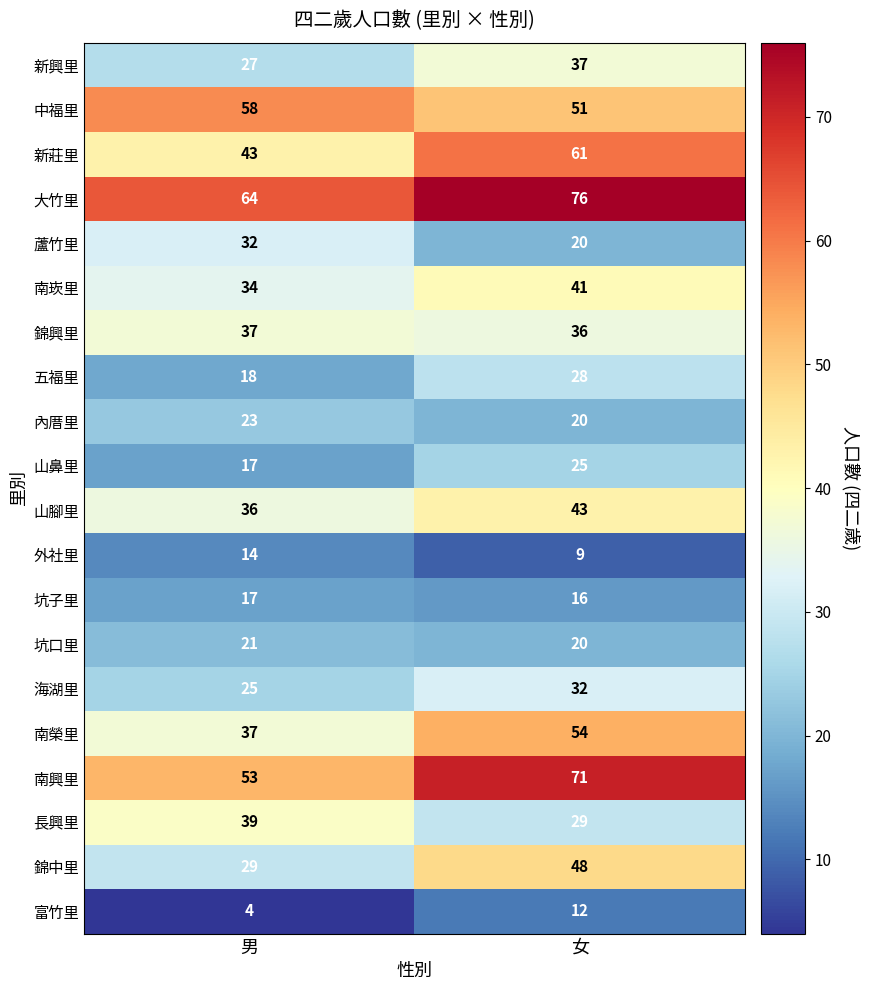

Which category has the highest value in the 山腳里 series?

女